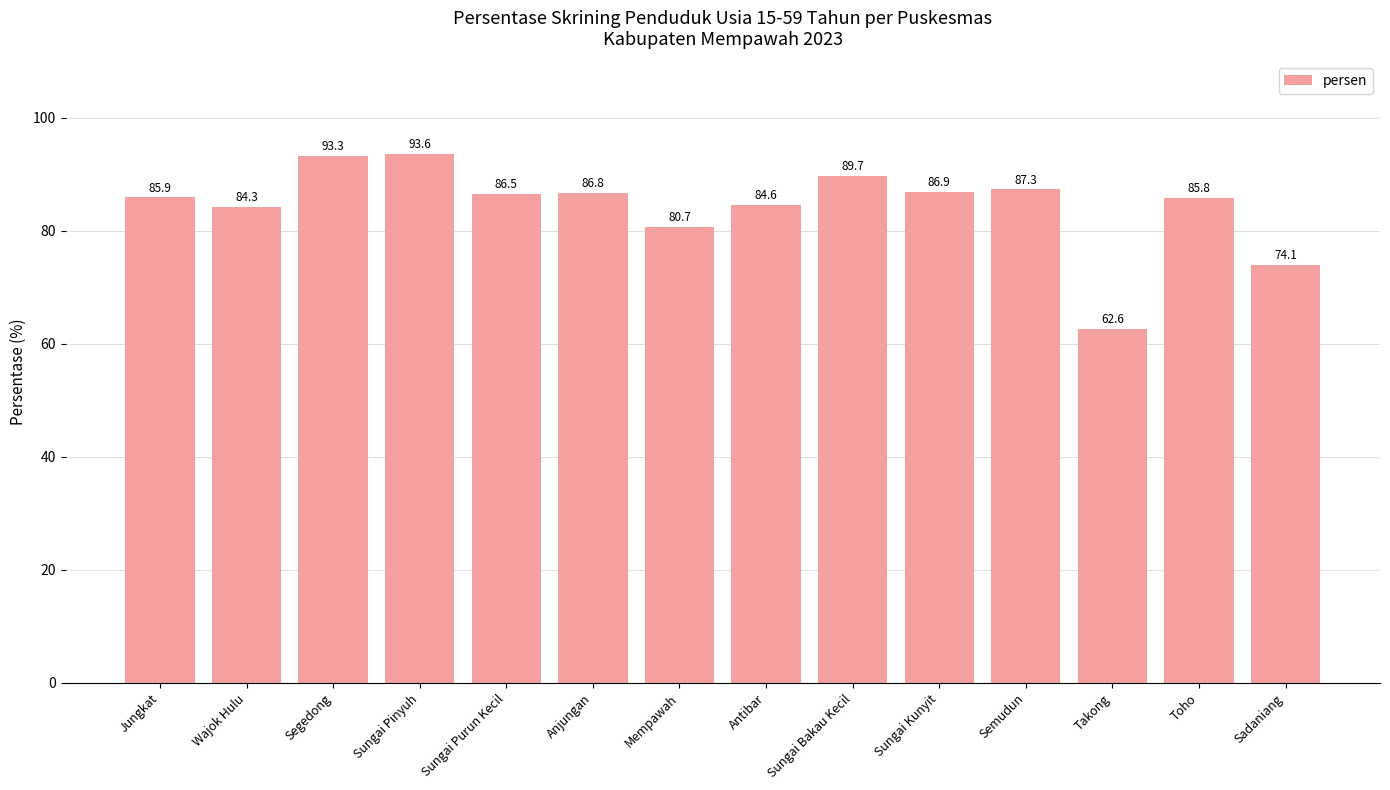

Reading right to left, list all the values displayed in this chart.

74.1	85.8	62.6	87.3	86.9	89.7	84.6	80.7	86.8	86.5	93.6	93.3	84.3	85.9